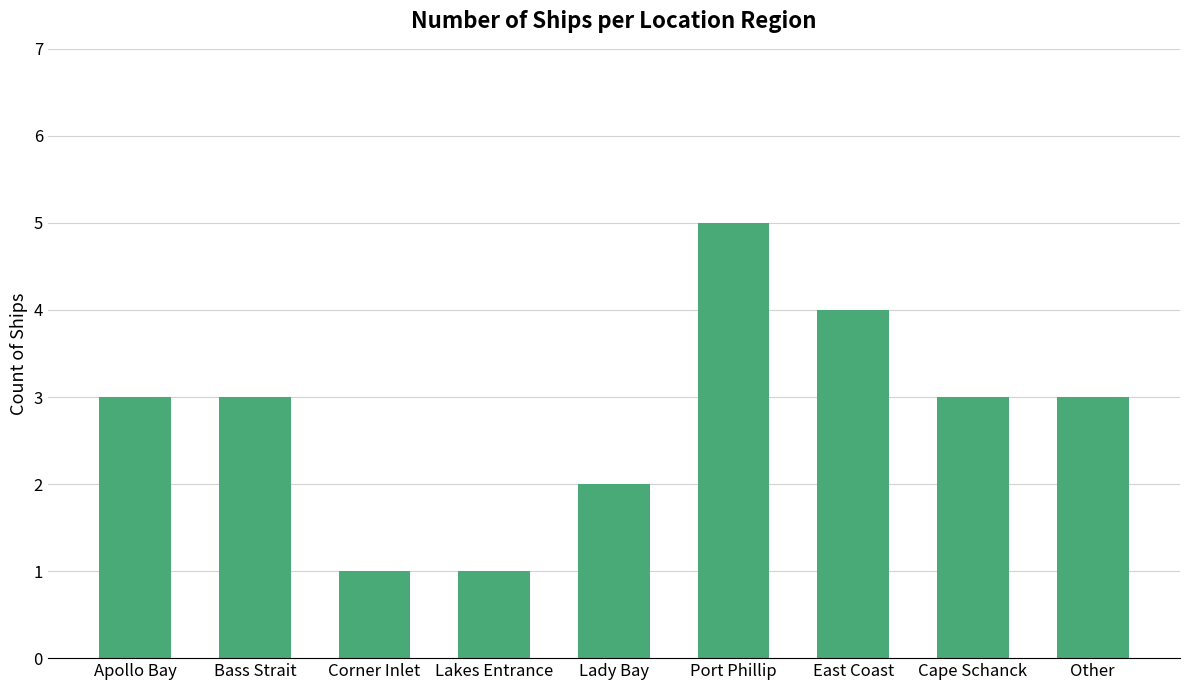

What is the sum of the values at Lakes Entrance and East Coast?

5